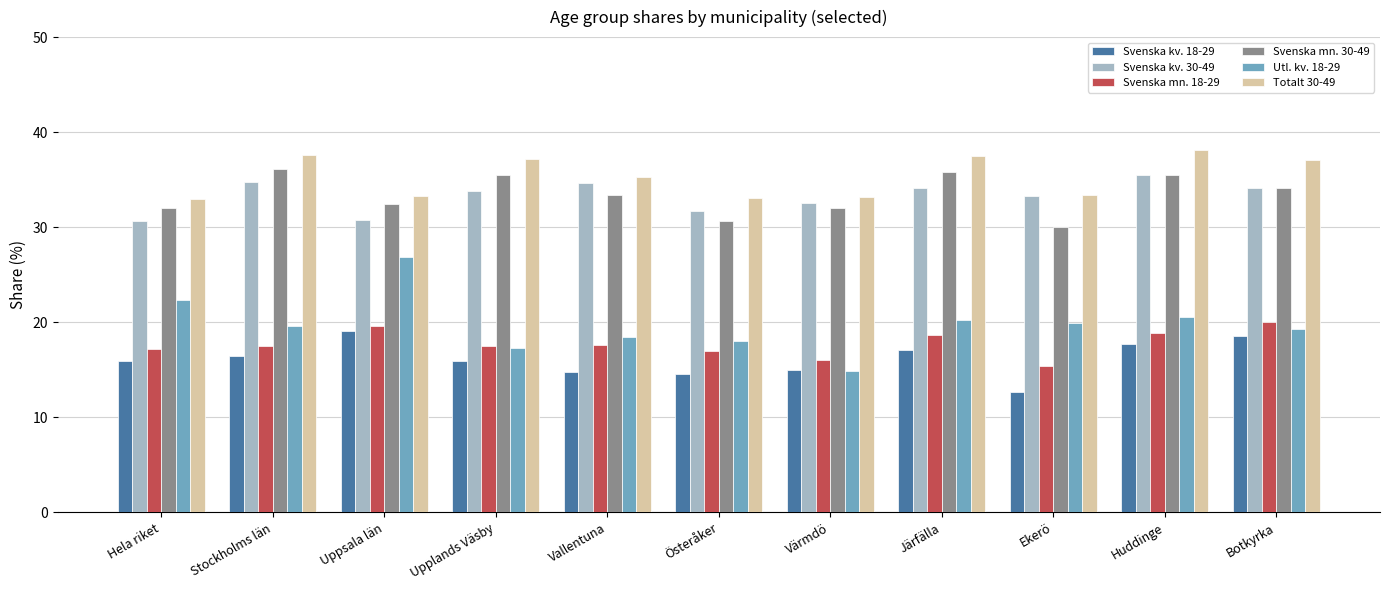

What is the spread (max minus min) of values at Österåker?

18.5